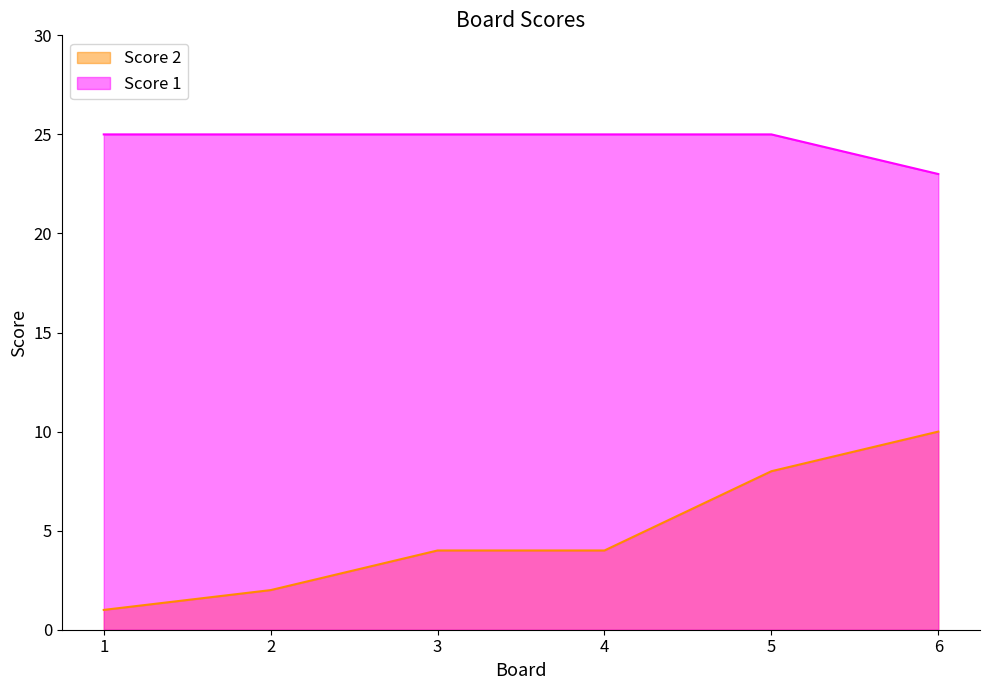

How many data points in Score 2 are above 4?

2